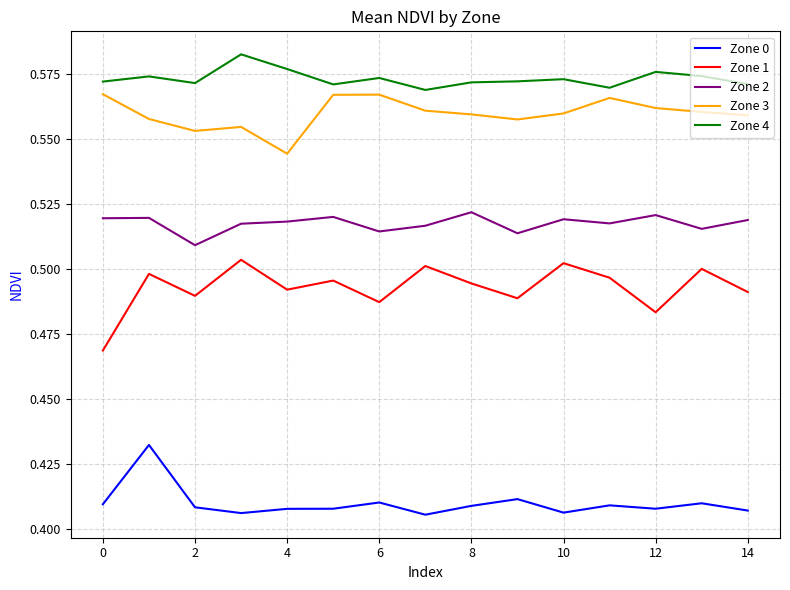

In Zone 4, how many points are lower than both neighbors (excluding endpoints)?

4